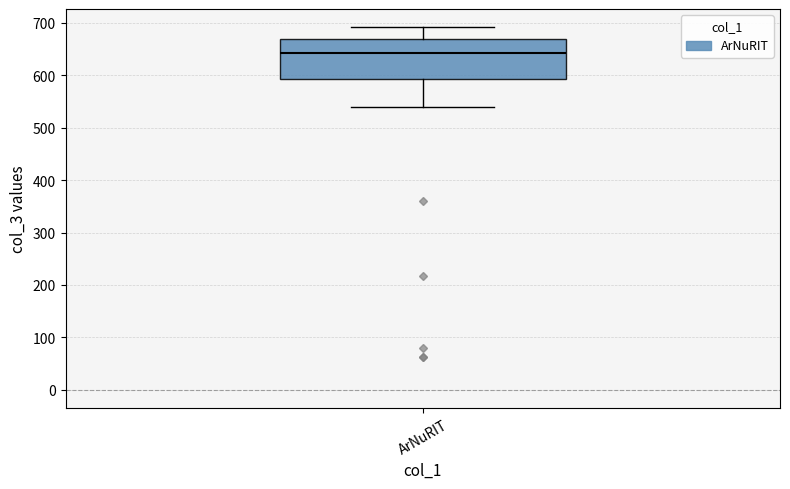

Where does the upper whisker of the box for ArNuRIT end on the y-axis? The values are not printed on the chart, so give them approximately, as read against the axis.

690